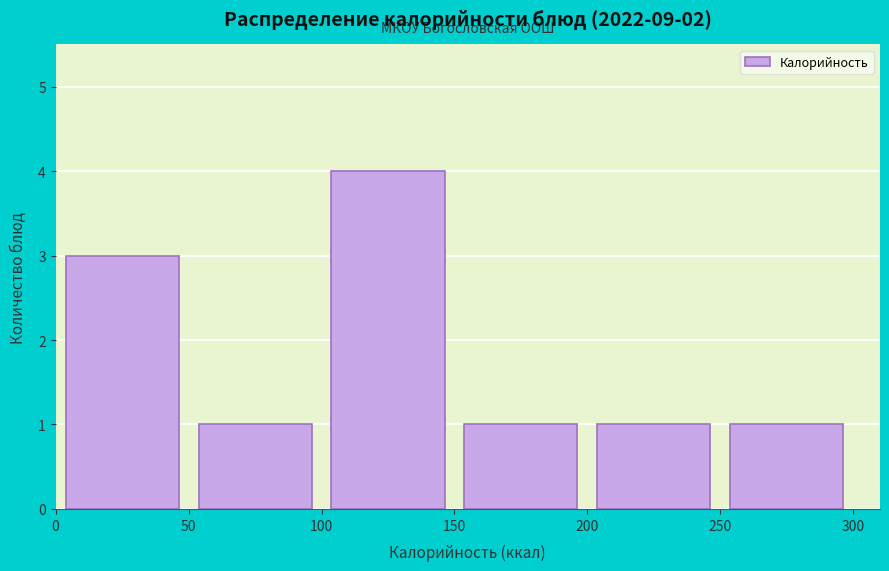

Reading left to right, transcribe this chart: for each bar, give the range it covers on the x-axis and its height. The values are not printed on the chart, so give them approximately, as read against the axis.

0 to 50: 3
50 to 100: 1
100 to 150: 4
150 to 200: 1
200 to 250: 1
250 to 300: 1